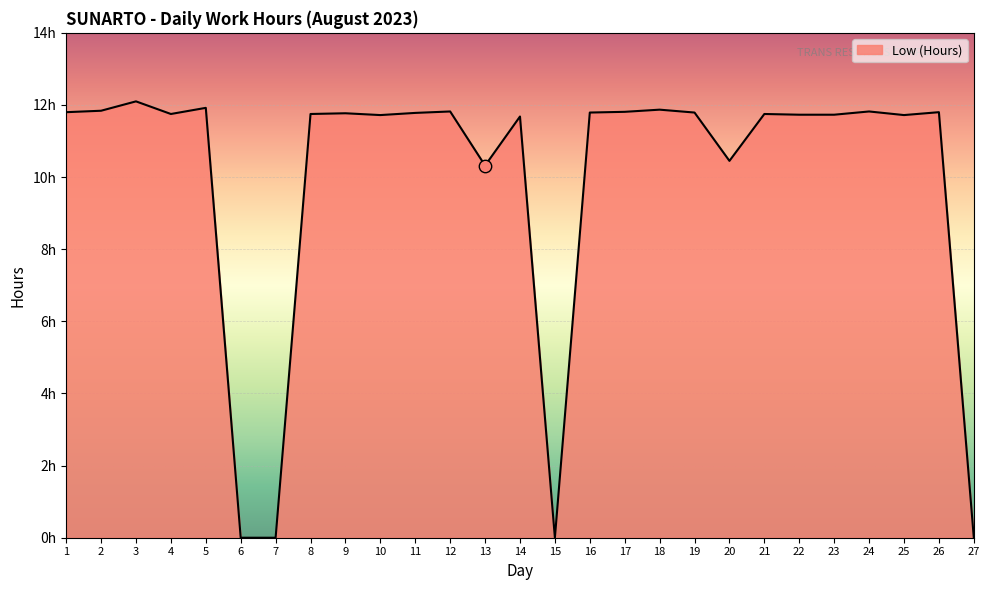

Between 17 and 4, which is larger?

17